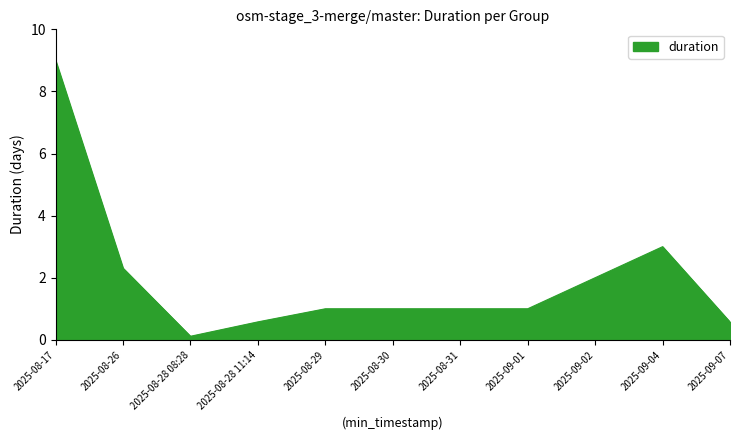

True or false: the data shows 0.6 at 2025-08-29.

False